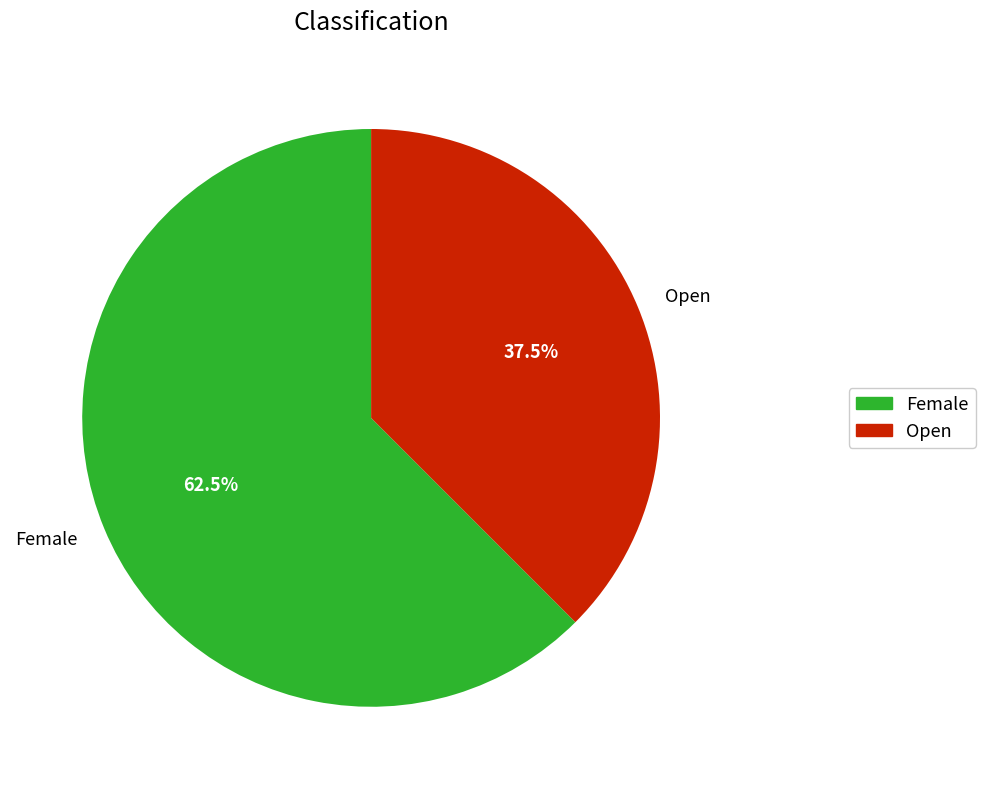

Which category has the smallest portion of the pie?

Open